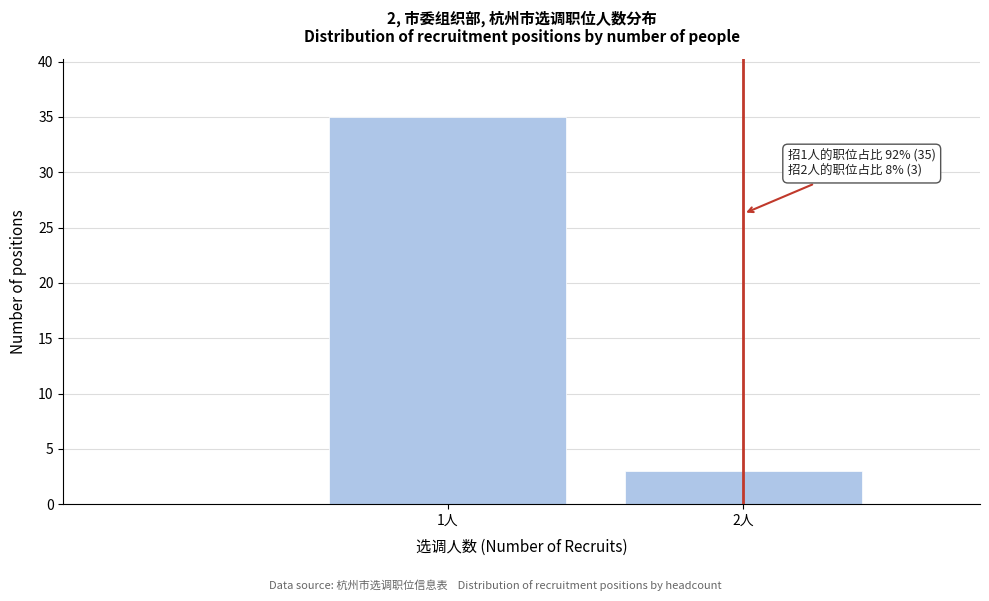

Reading left to right, extract all data points from this chart.

35	3